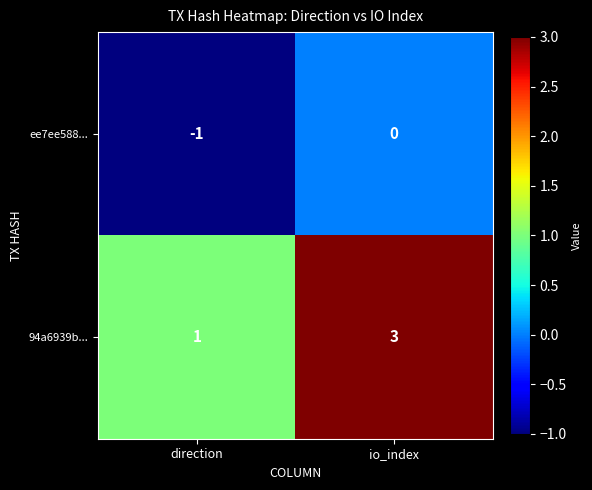

The 94a6939b... series shows 5 at io_index. True or false?

False